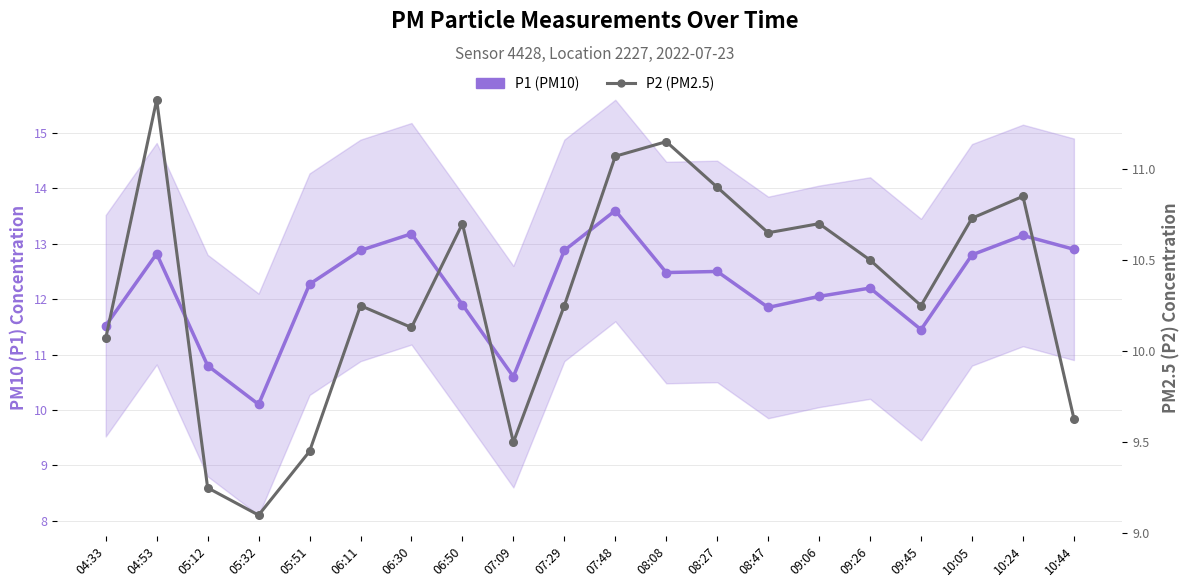

How many values in the P2 (PM2.5) series exceed 10?

15